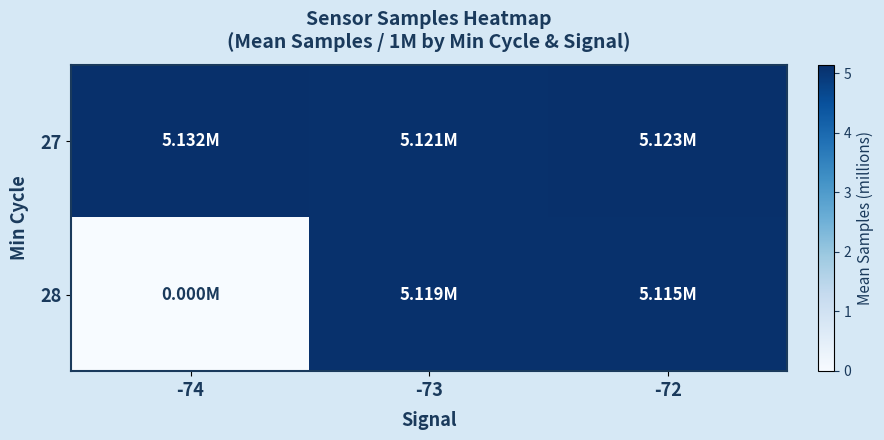

Reading left to right, transcribe all the data shown in this chart.

27: -74=5.1	-73=5.1	-72=5.1
28: -74=0.0	-73=5.1	-72=5.1